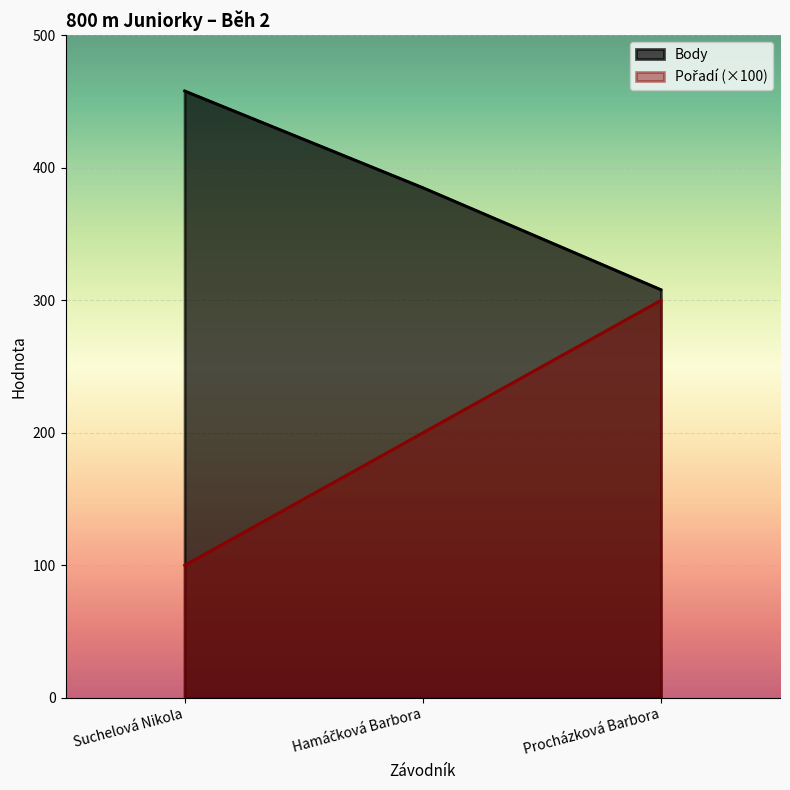

True or false: Pořadí has a value of 167 at Procházková Barbora.

False